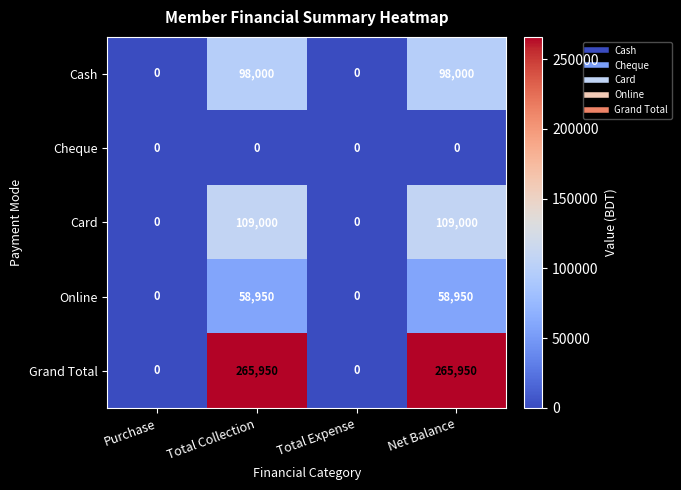

Reading left to right, what are all the values shown in this chart?

Cash: 0	98000	0	98000
Cheque: 0	0	0	0
Card: 0	109000	0	109000
Online: 0	58950	0	58950
Grand Total: 0	265950	0	265950